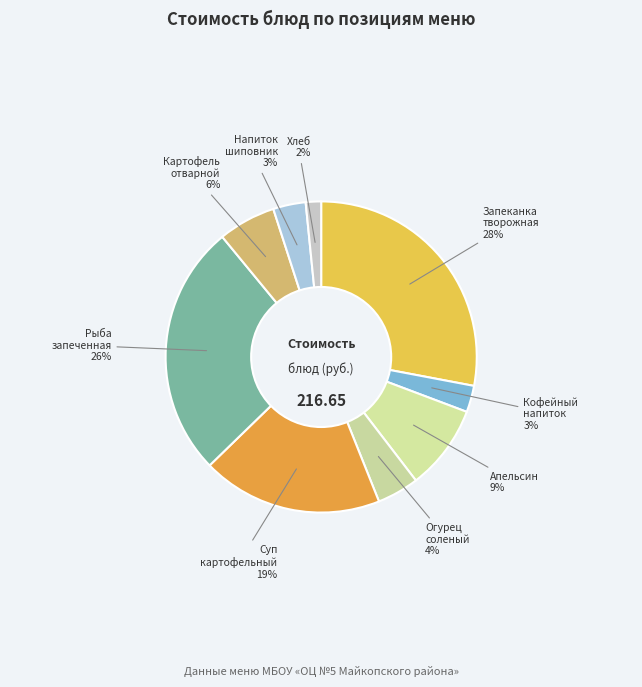

How many segments does this pie chart have?

9